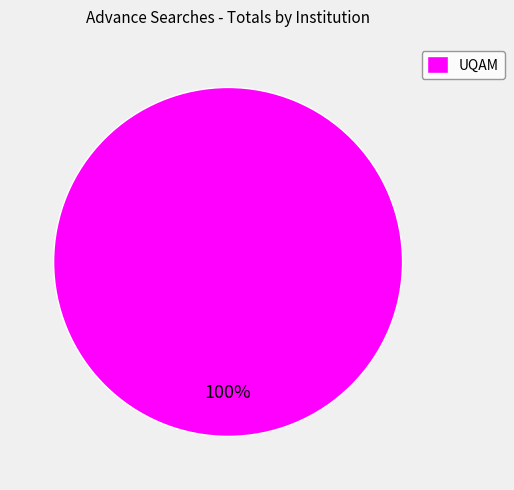

Count the number of slices in the pie.

1